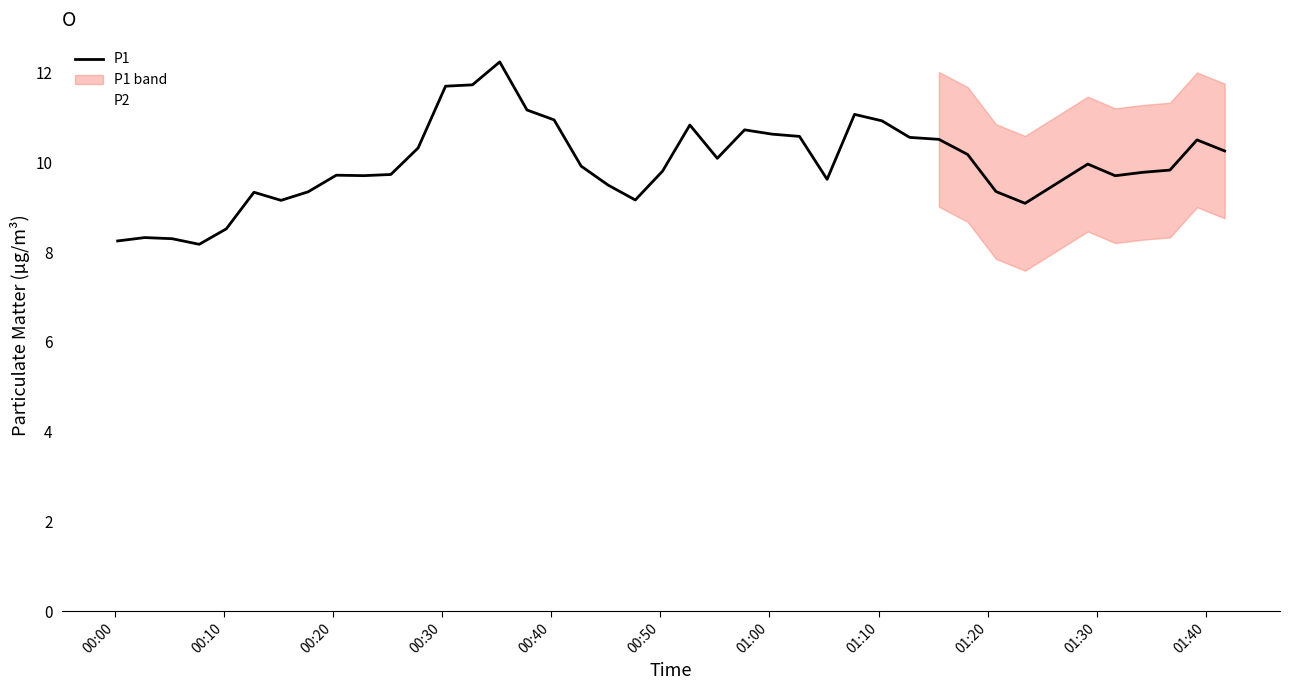

At how many categories does at least one series exceed 8?

40